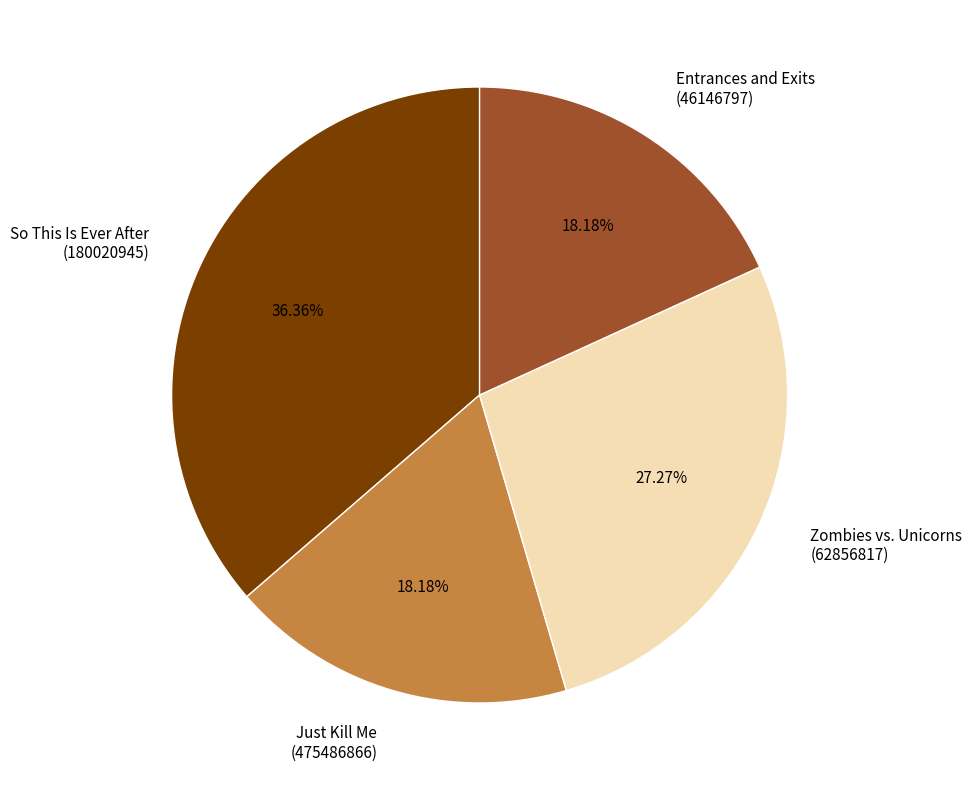

Approximately how many times larger is the value at Just Kill Me (475486866) compared to Zombies vs. Unicorns (62856817)?

0.7